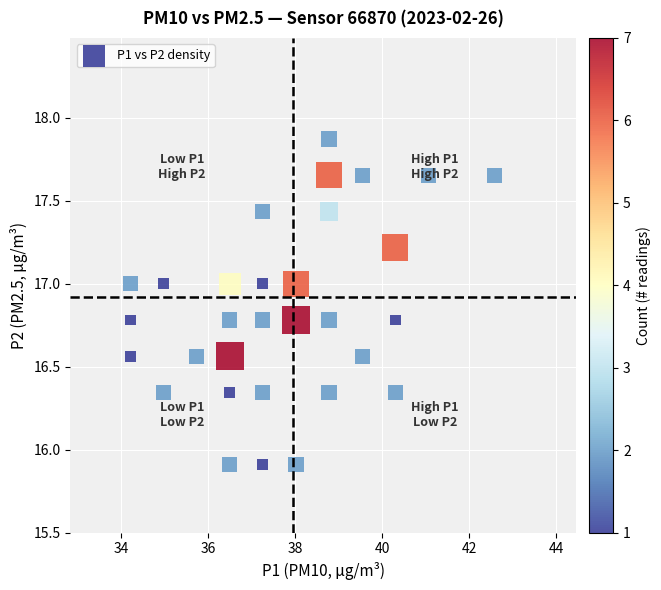

What is the range of X values (max minus min)?

8.4